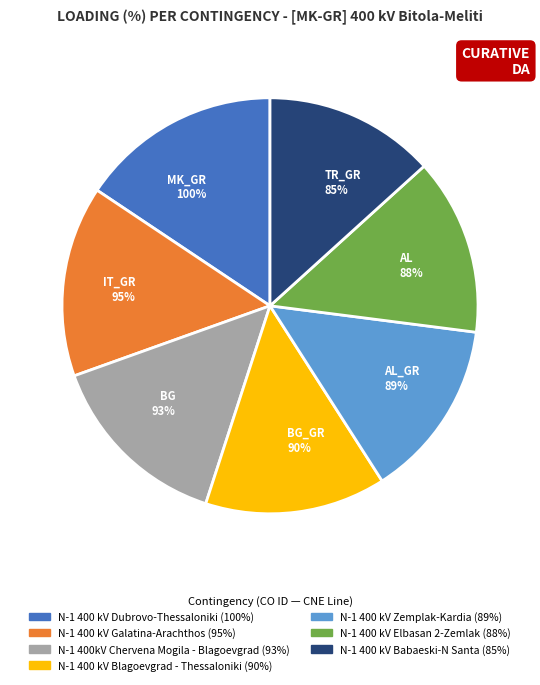

To the nearest percent, what is the average slice percentage?

14%